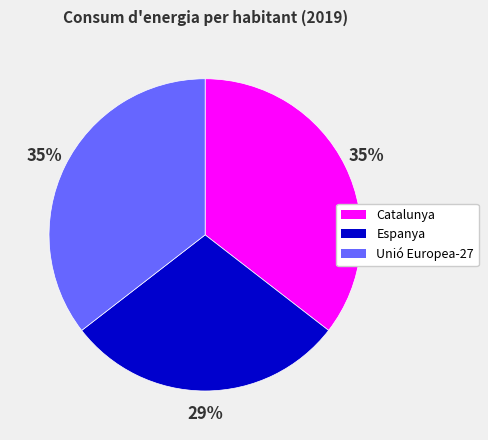

Count the number of slices in the pie.

3